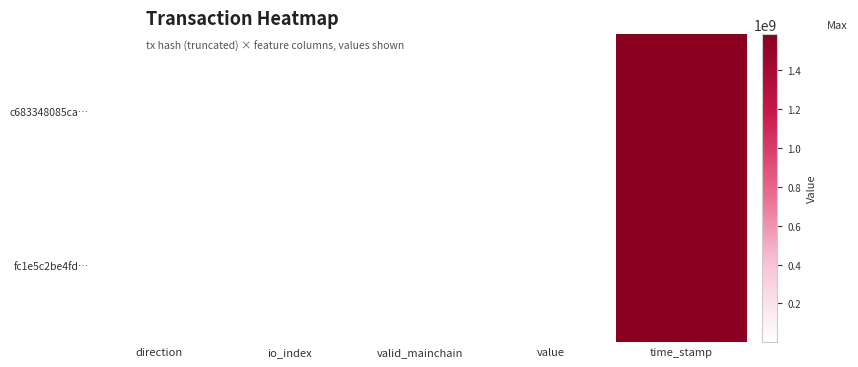

At how many categories does at least one series exceed 414413436?

1